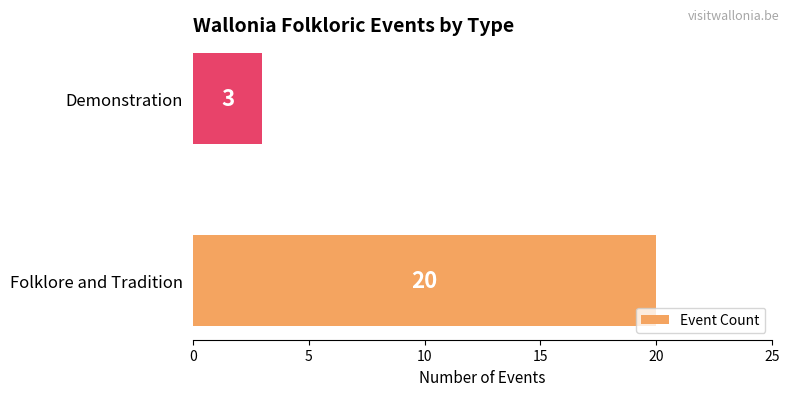

How many bars are there in total?

2